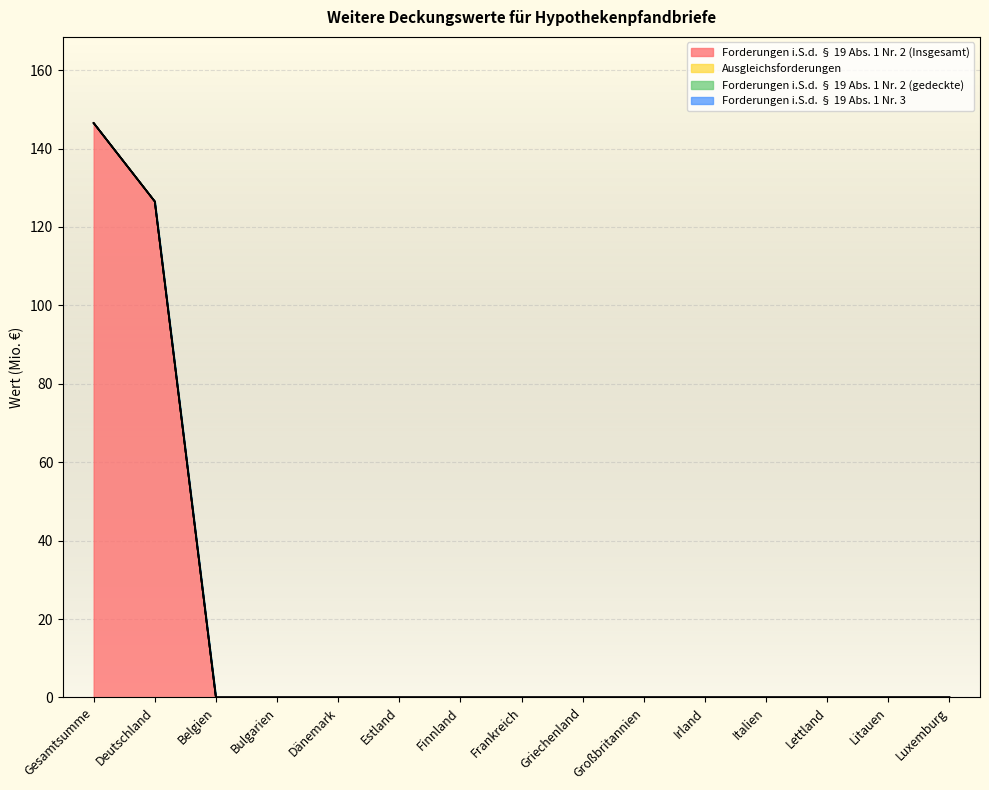

The Forderungen i.S.d. § 19 Abs. 1 Nr. 3 series shows 0.0 at Belgien. True or false?

True